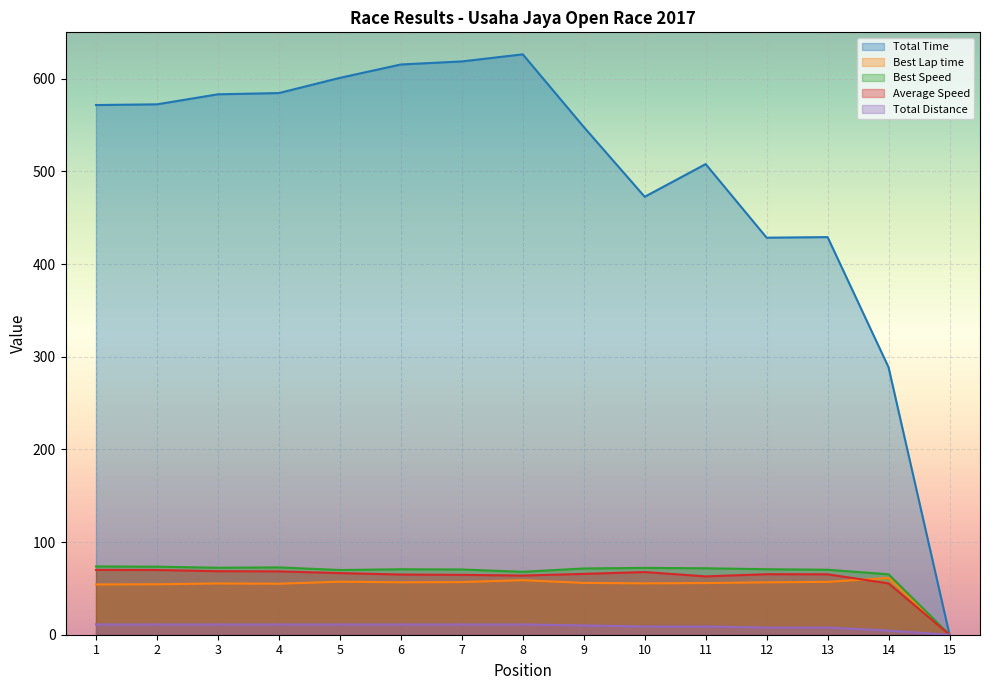

True or false: Best Lap time has a value of 57.2 at 5.

True